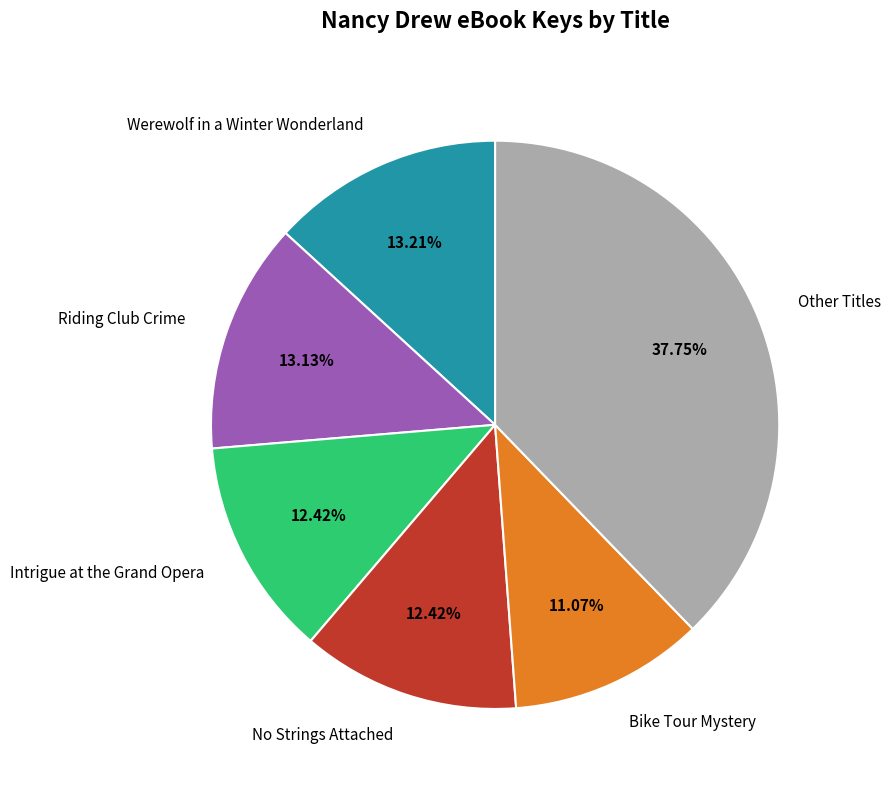

What is the ratio of the value at Bike Tour Mystery to the value at No Strings Attached?

0.9